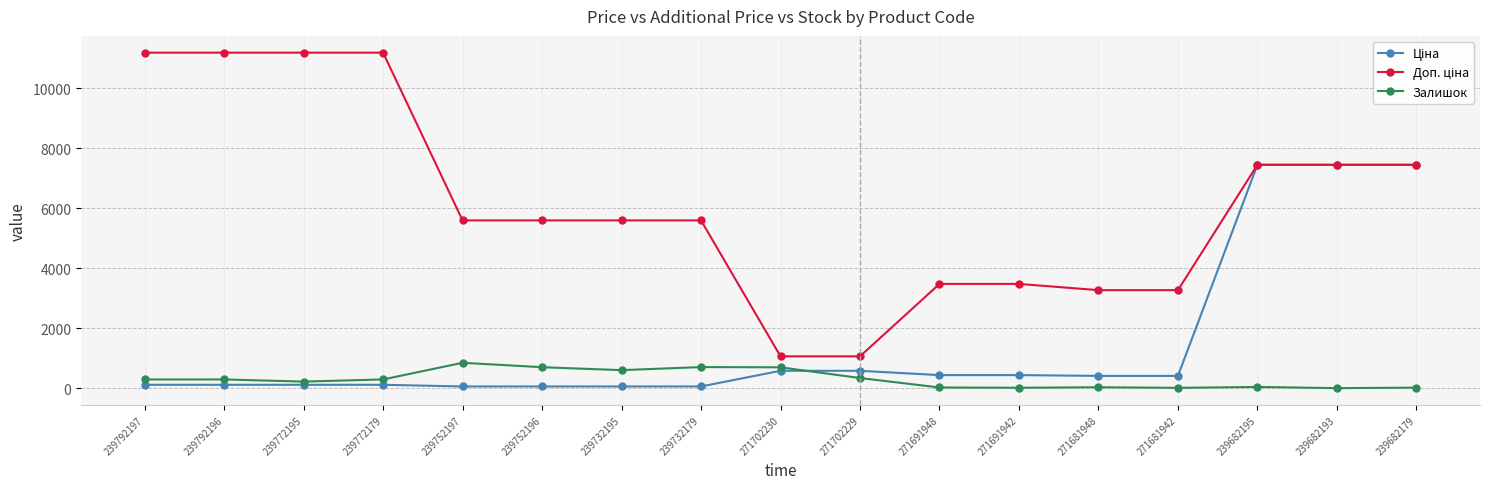

What is the total value across all series at 239682193?

14889.2